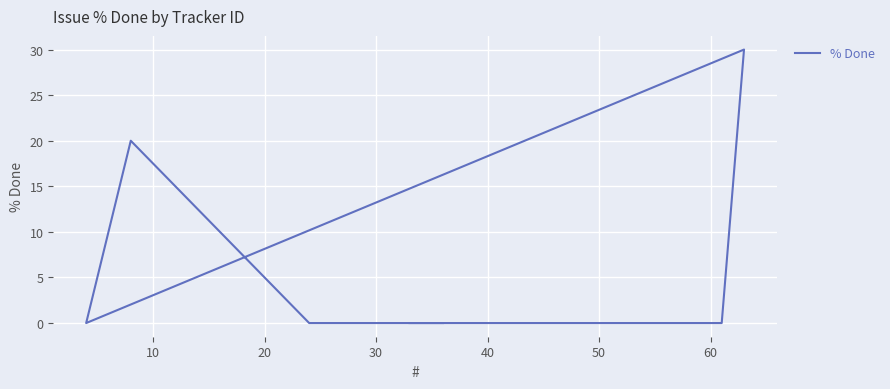

What is the maximum value shown in the chart?

30